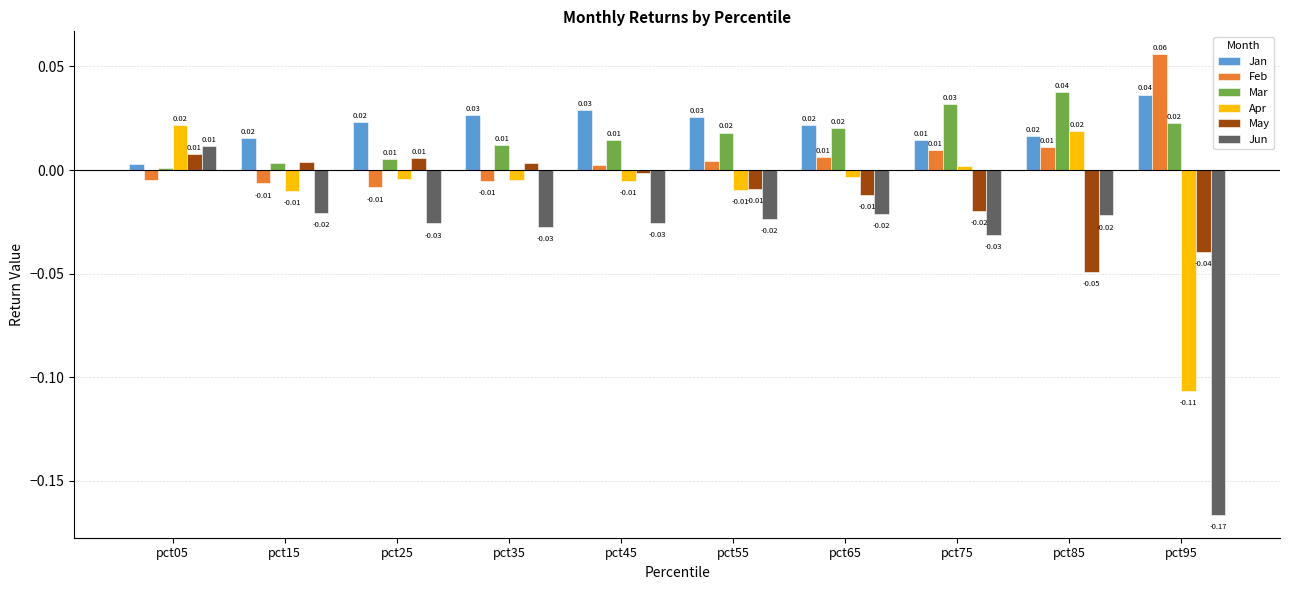

At how many categories does at least one series exceed 0?

10